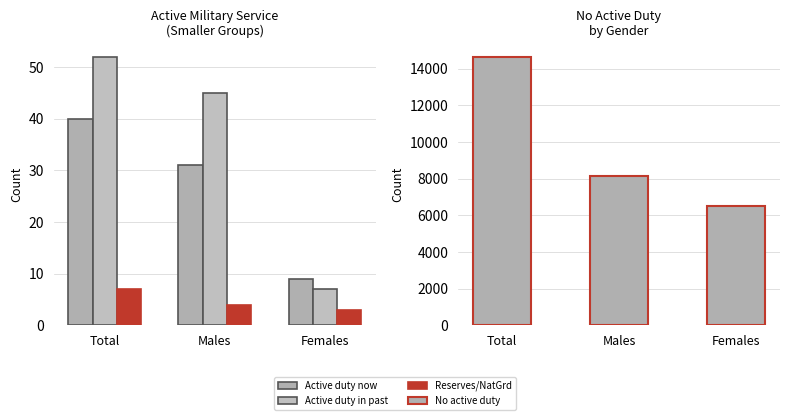

How many values in the Active duty in past series exceed 45?

1